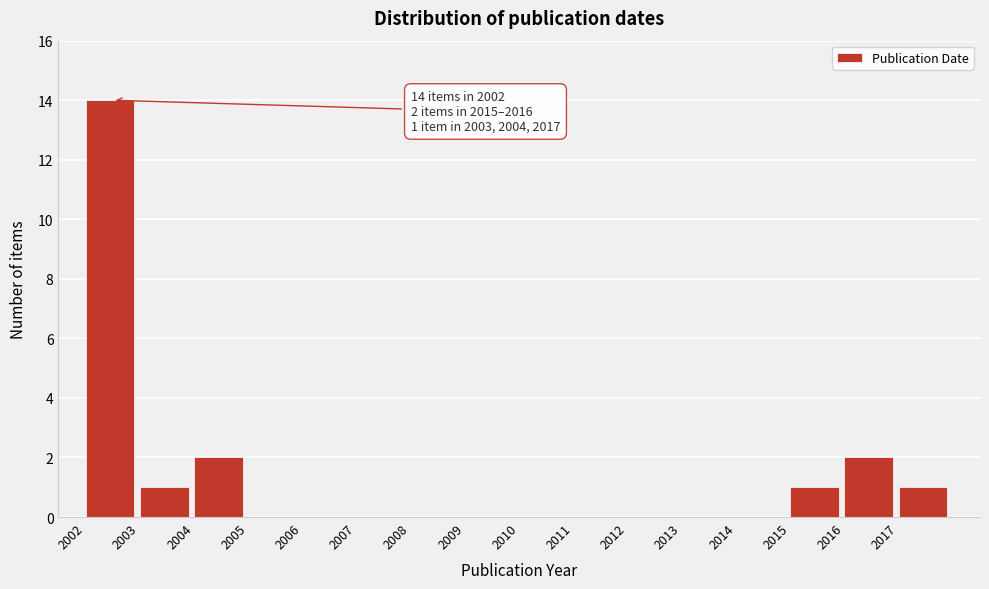

Over which range of the x-axis is the bar tallest?

2002 to 2003